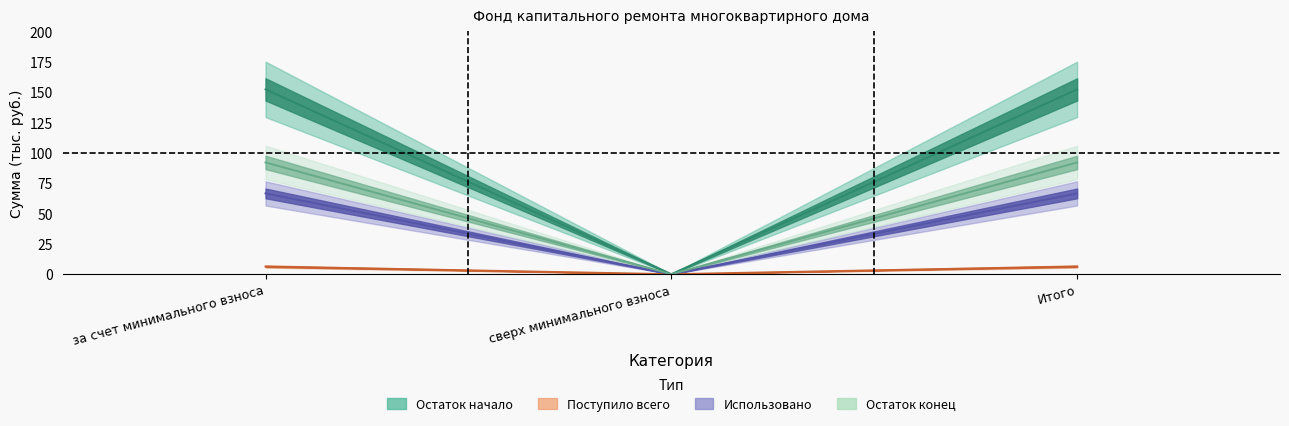

Where does the Поступило всего series first go above 6?

за счет минимального взноса